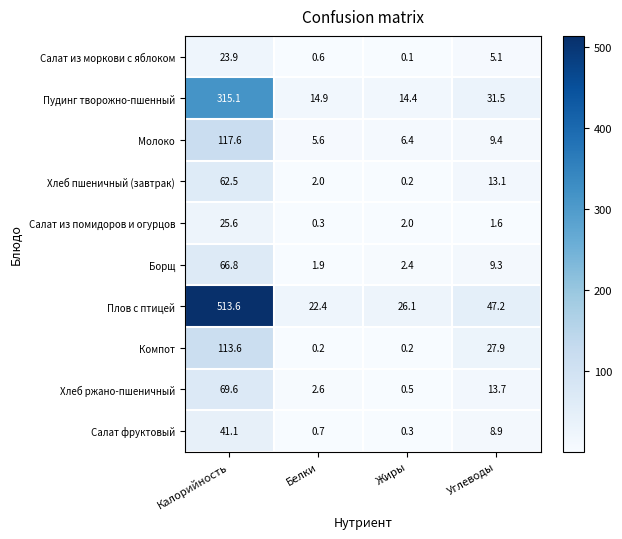

Which category has the highest value across all series?

Калорийность